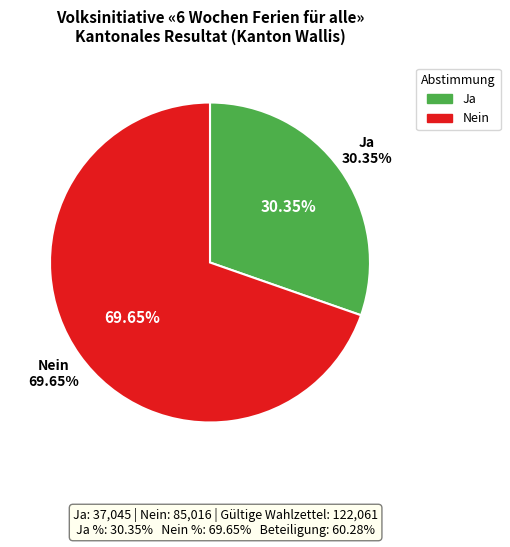

How many segments does this pie chart have?

2